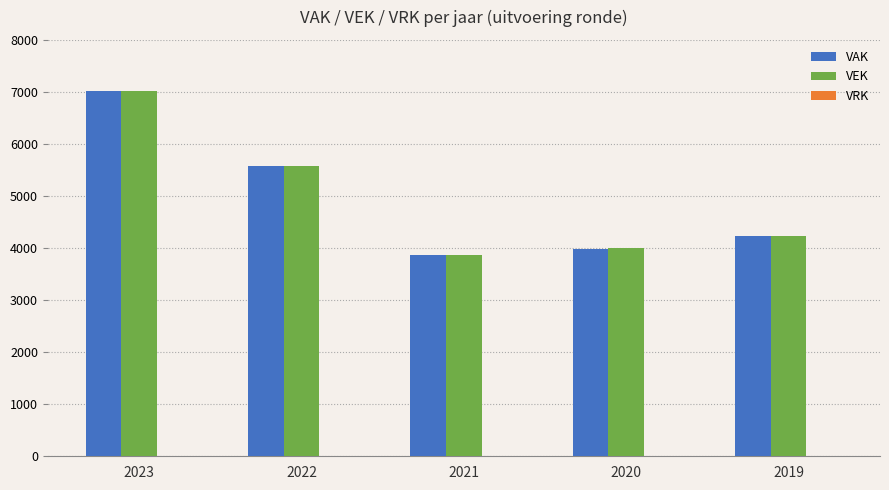

Where is VAK nearest to the value 5440?

2022